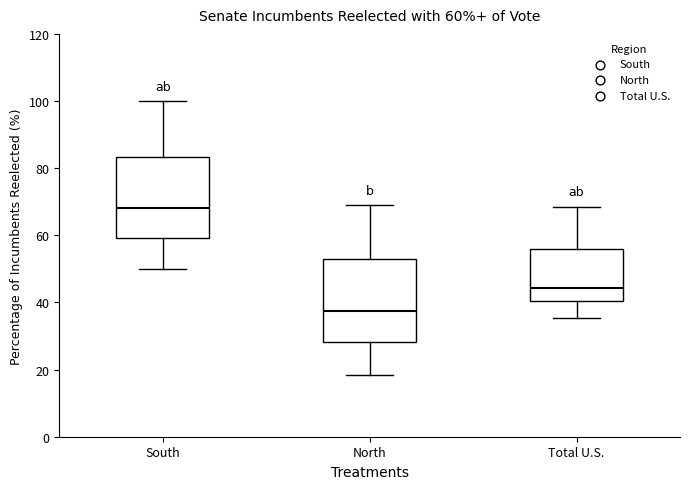

Which box's median line is the highest?

South